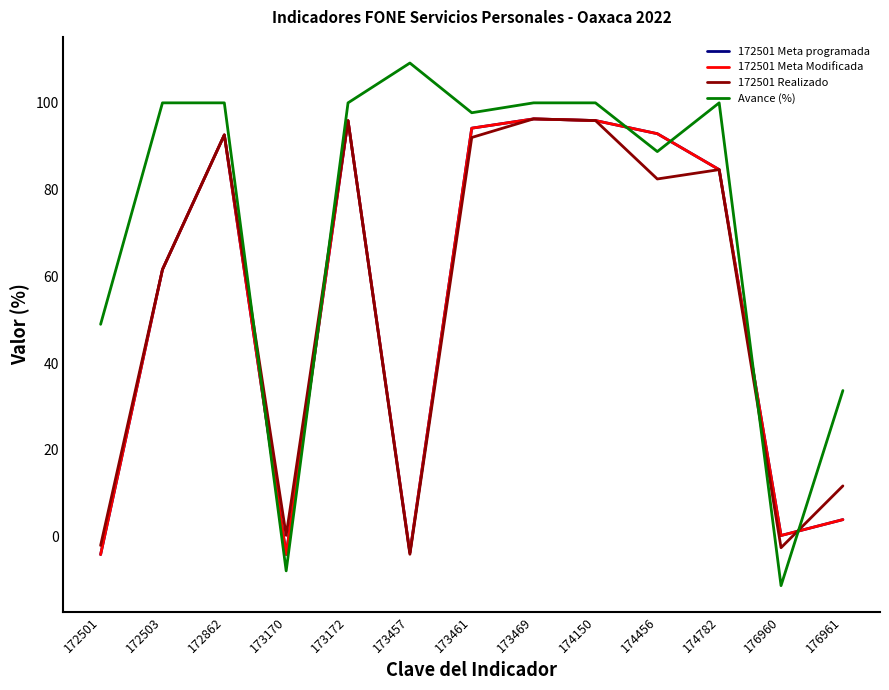

At how many categories does at least one series exceed 83?

9